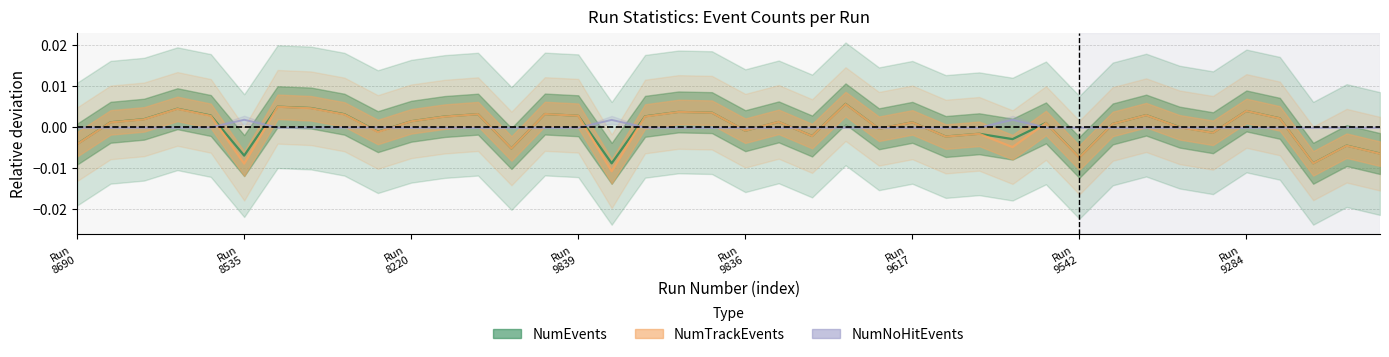

Between 24 and 15, which is larger?

15